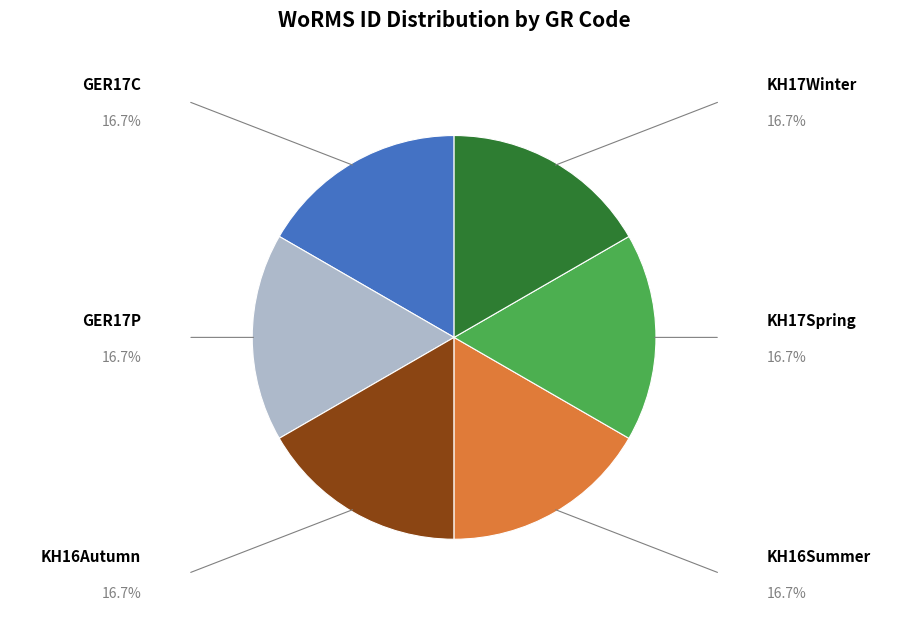

Is the sum of GER17P and KH17Winter greater than half?

No